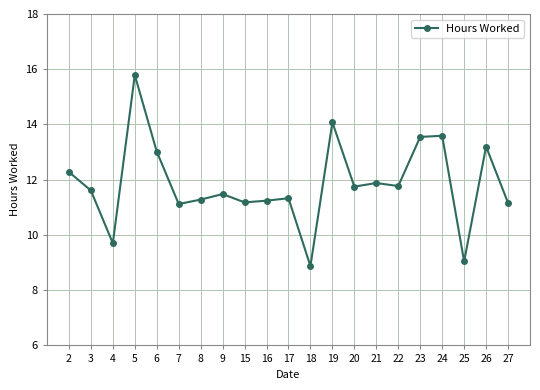

How many series are shown in this chart?

1